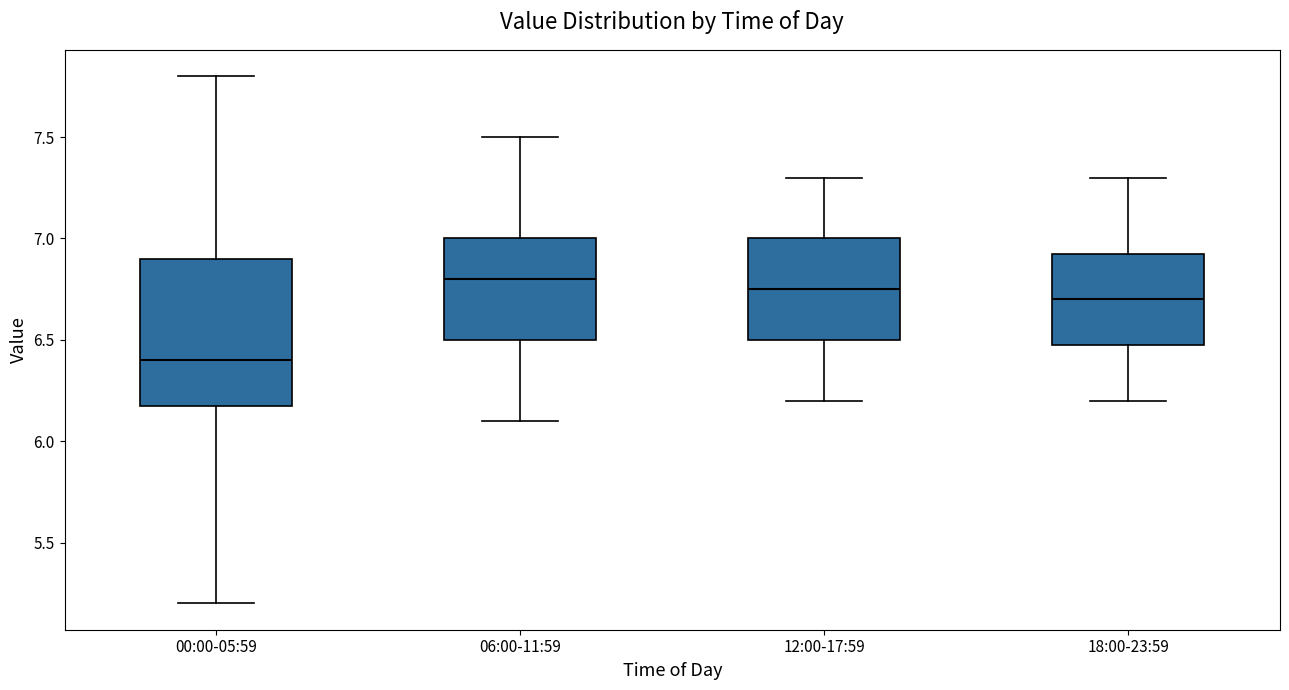

Which box has the lowest median line?

00:00-05:59